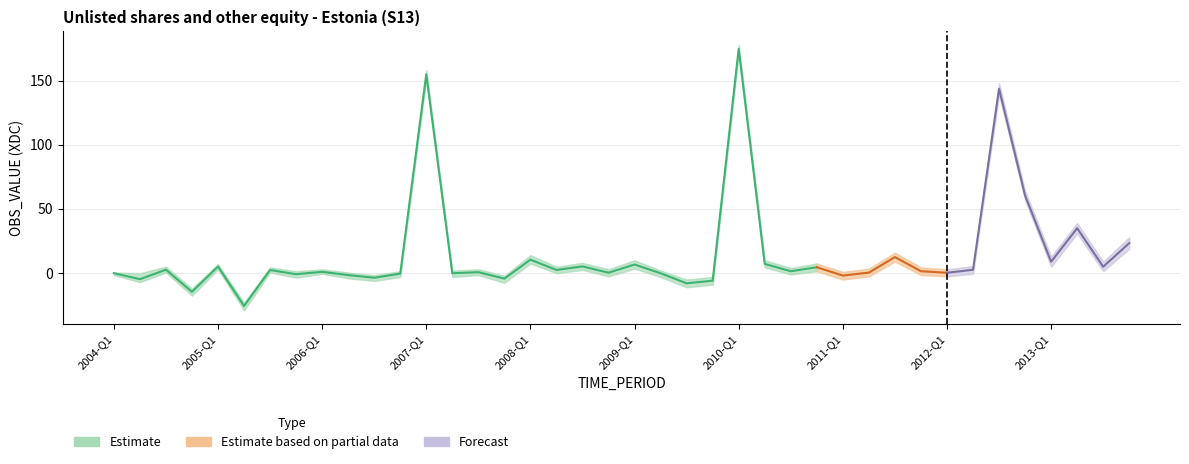

Count the number of data series in this chart.

3